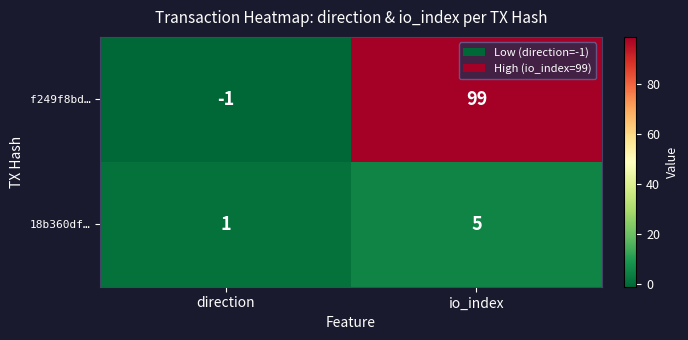

Which series has the widest spread of values?

f249f8bd…